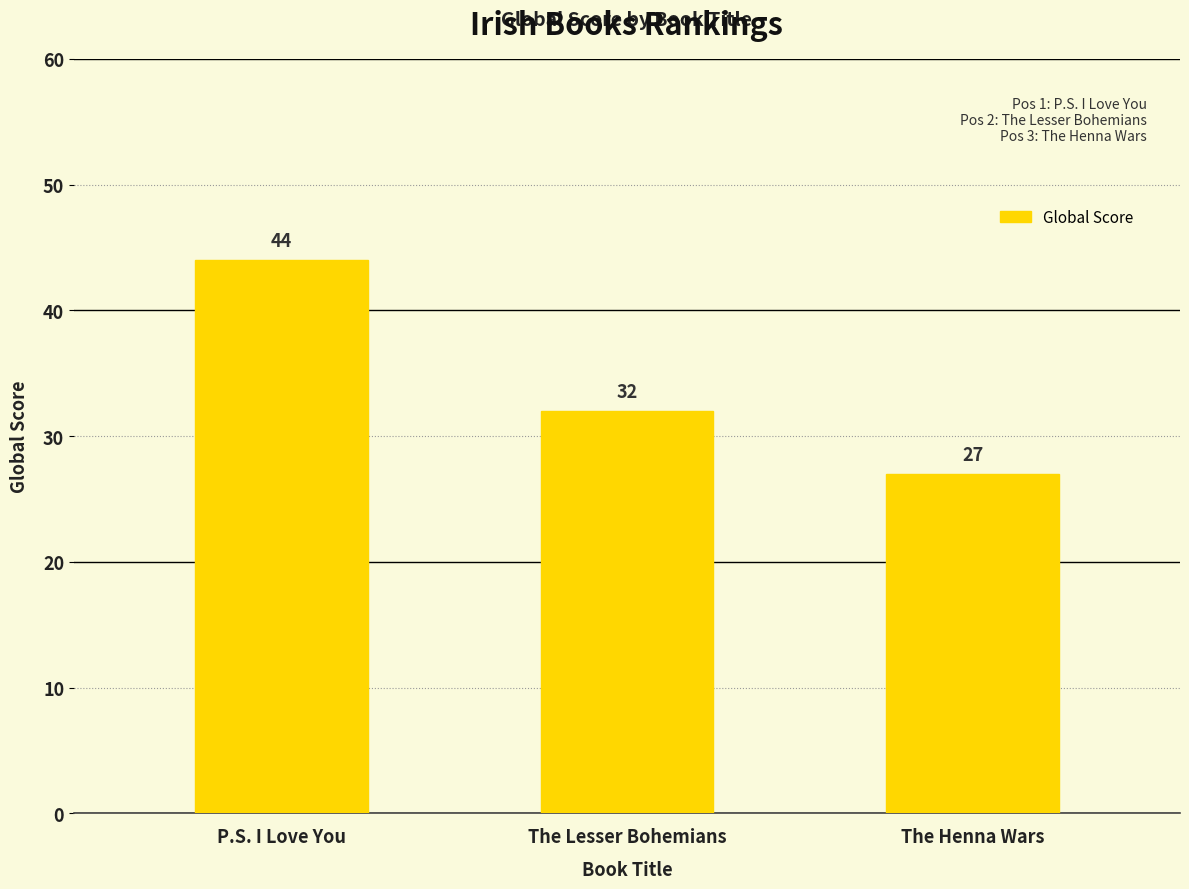

What is the approximate value at The Henna Wars, to the nearest 10?

30